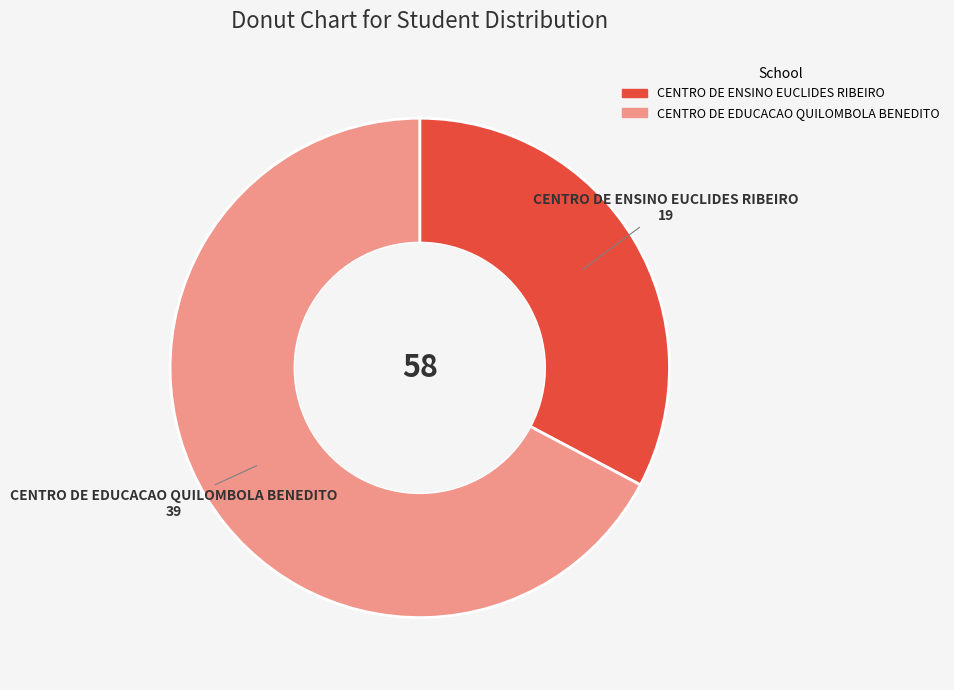

True or false: CENTRO DE EDUCACAO QUILOMBOLA BENEDITO accounts for 67% of the total.

True